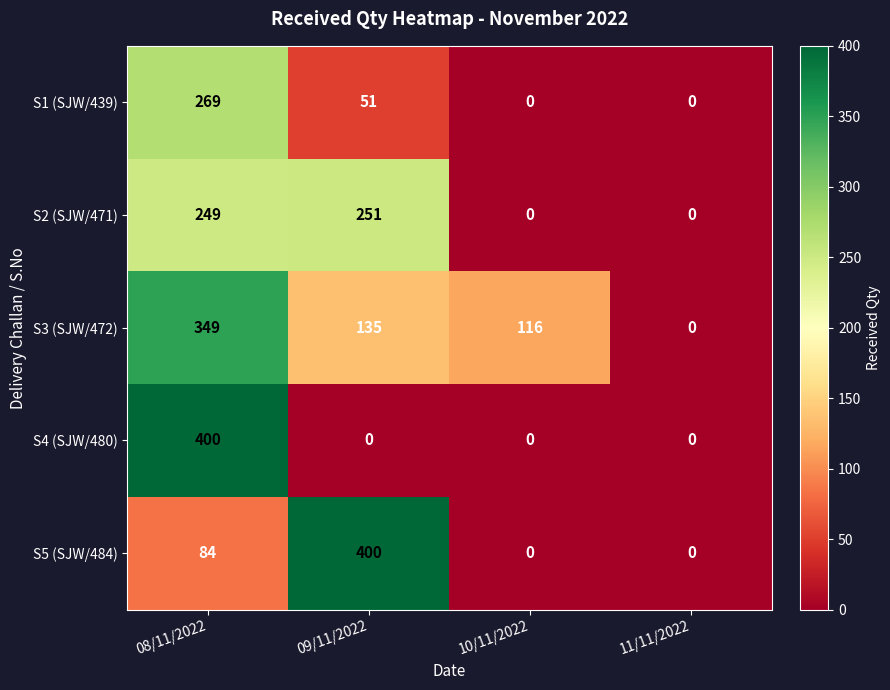

Which series has the widest spread of values?

S4 (SJW/480)